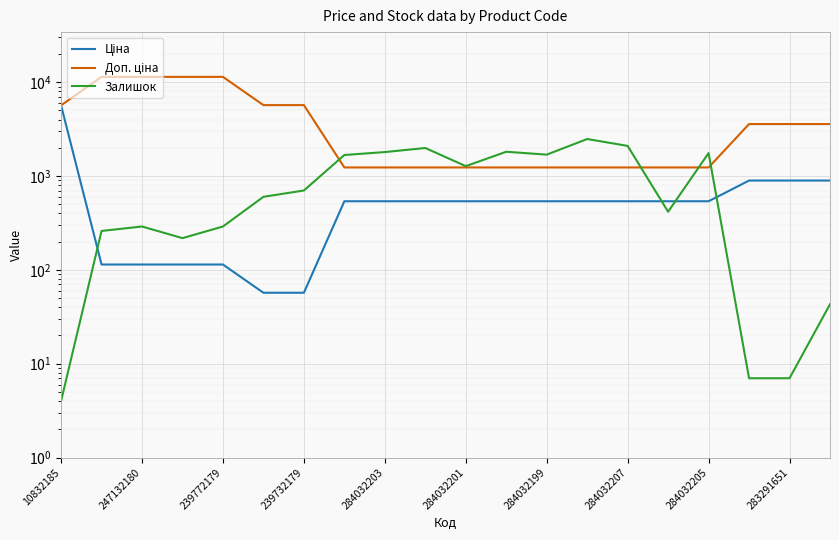

Is the value of Доп. ціна at 10832185 greater than the value of Залишок at 284032203?

Yes